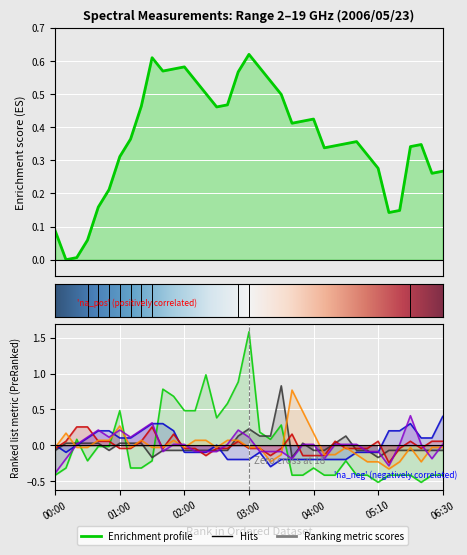

What is the label of the 28th point from the left?

04:40